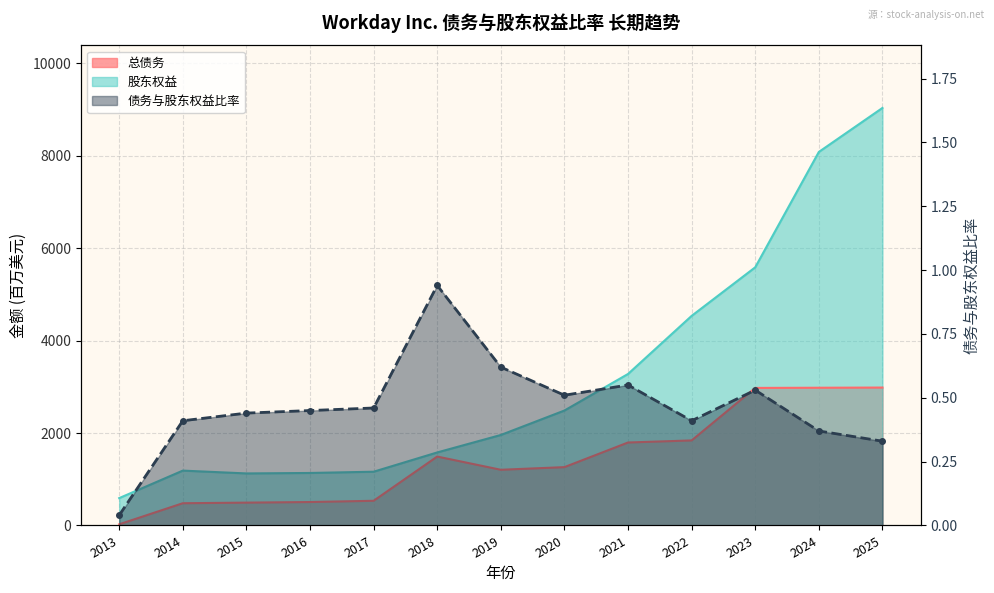

Which series changed the most between 2022 and 2024?

股东权益